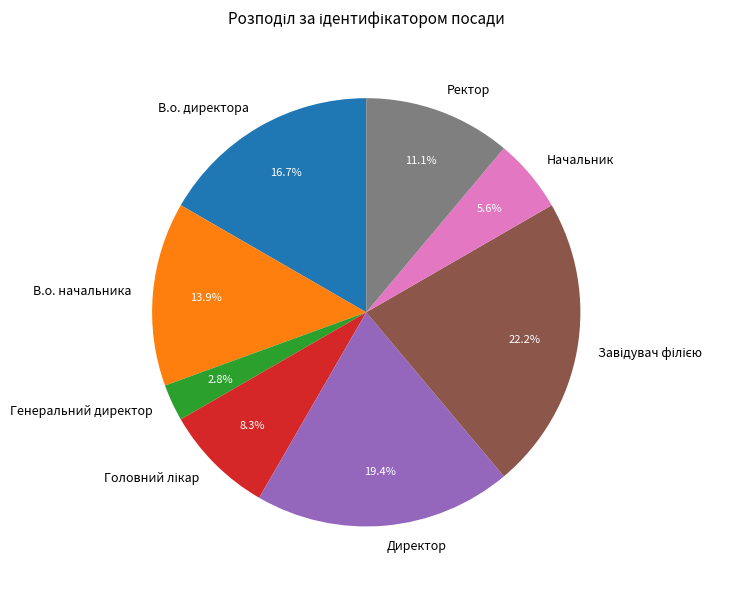

What is the smallest slice in the pie chart?

Генеральний директор